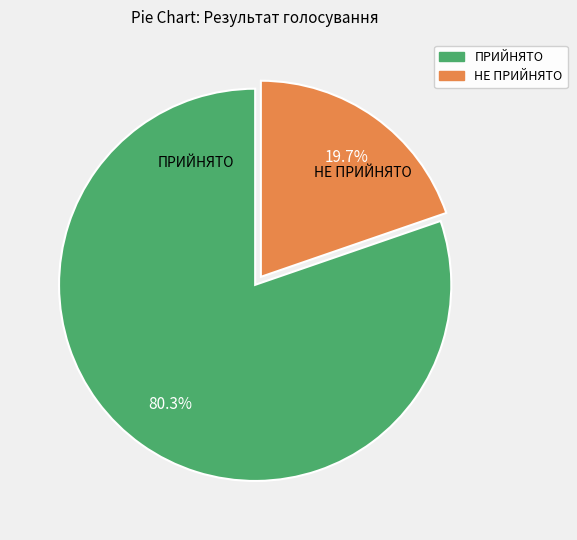

What is the smallest slice in the pie chart?

НЕ ПРИЙНЯТО